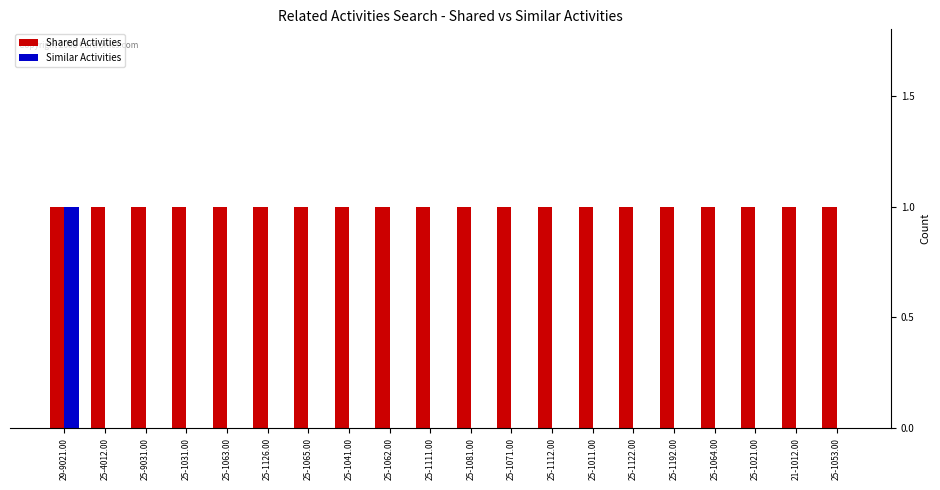

The Shared Activities series shows 1 at 25-9031.00. True or false?

True